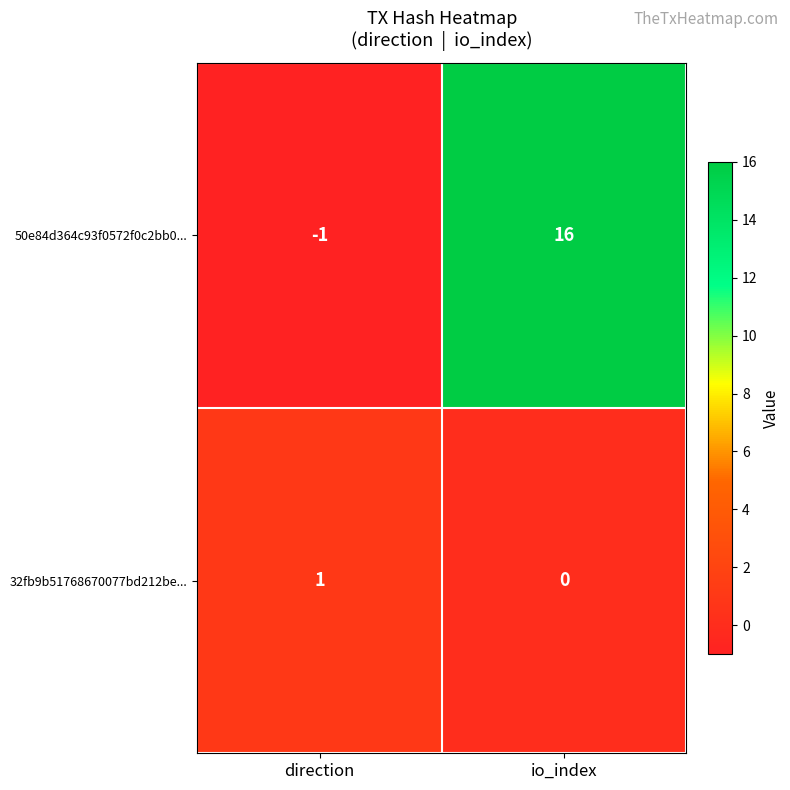

Which series has the largest total across all categories?

50e84d364c93f0572f0c2bb0...